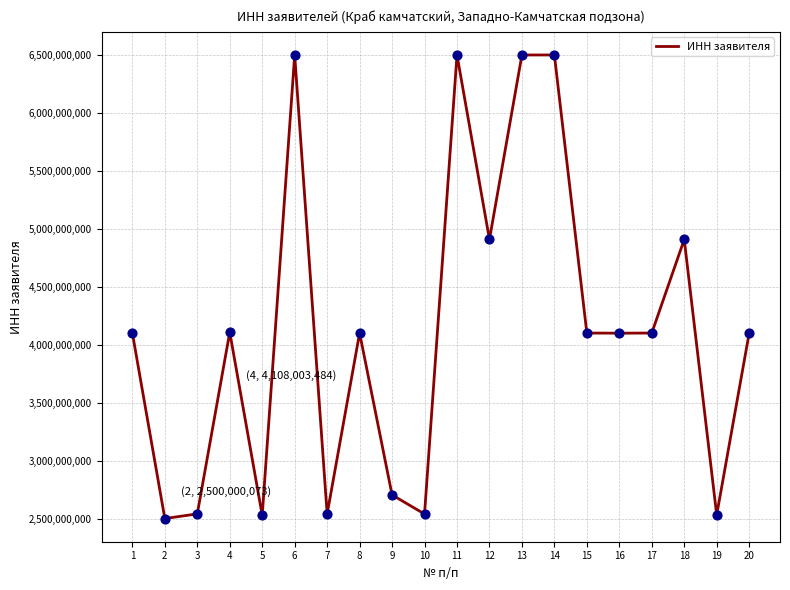

What is the ratio of the value at 15 to the value at 1?

1.0